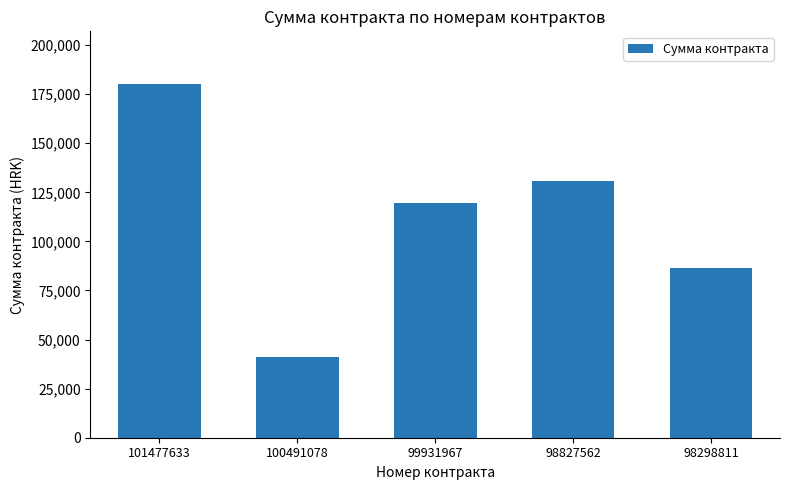

Does the chart contain stacked bars?

No